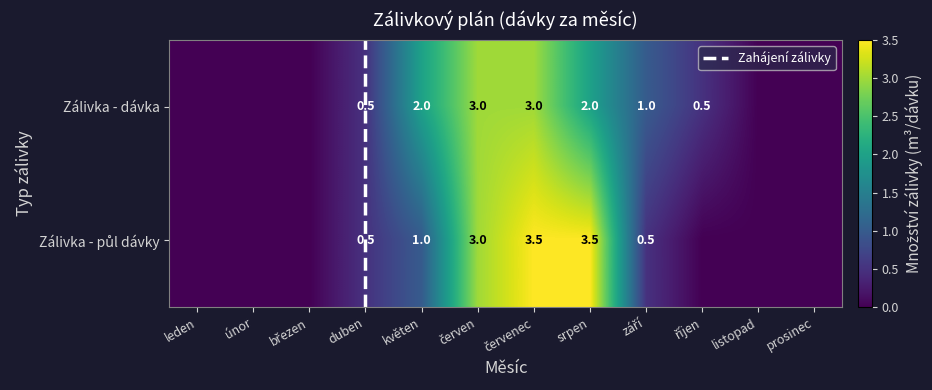

At únor, list the series in order from largest to smallest.

dávka, dávka_2